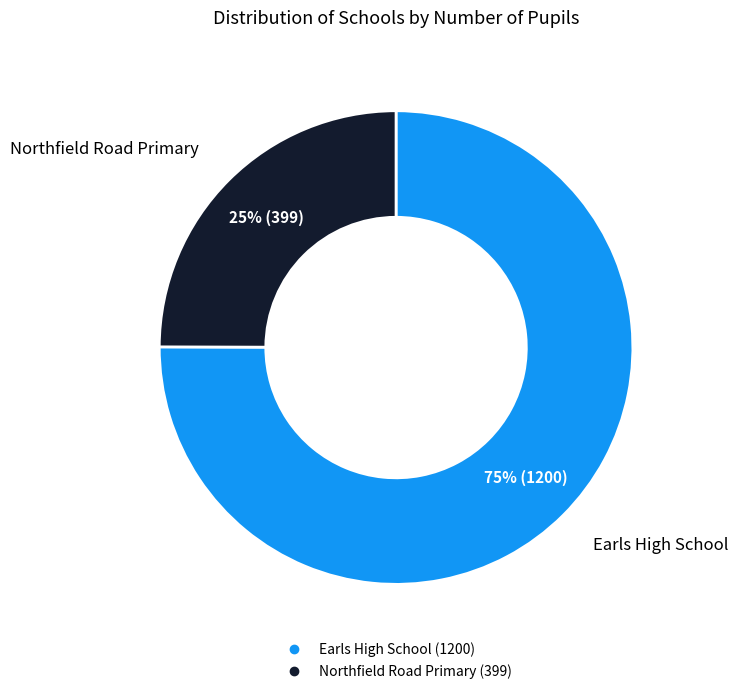

Count the number of slices in the pie.

2